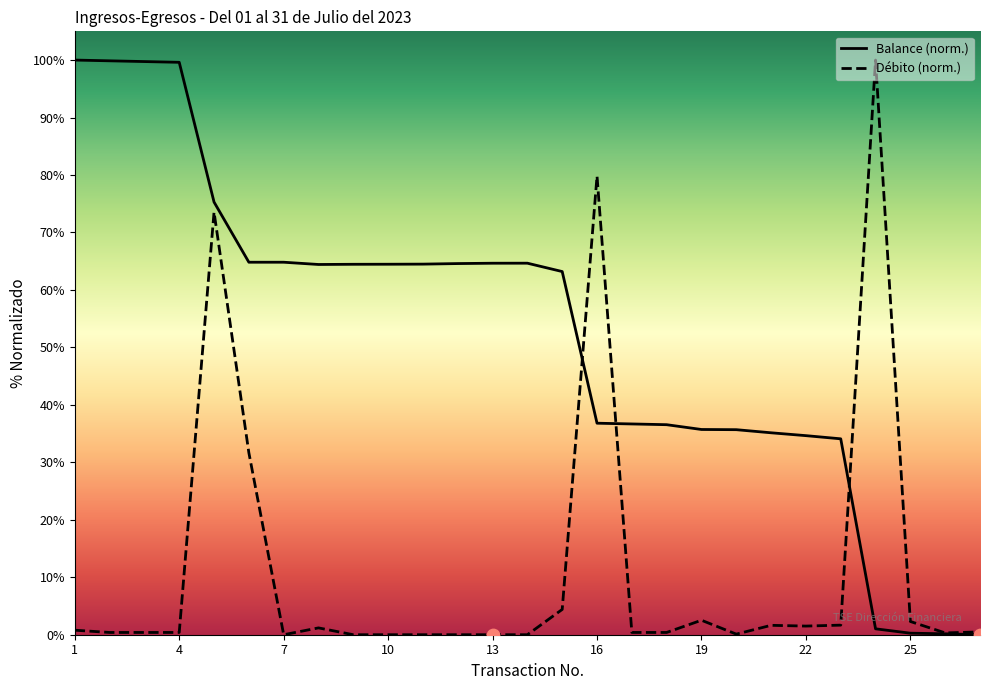

Which series reaches the minimum Y coordinate?

Balance